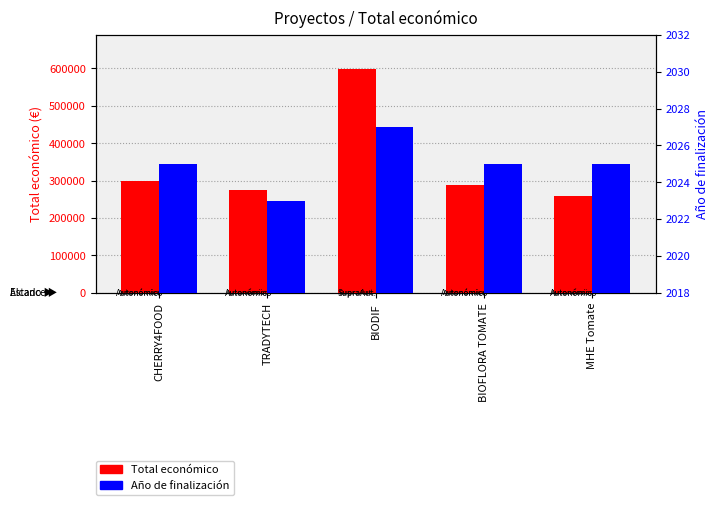

What is the difference between the second highest and minimum values in the Año de finalización series?

2